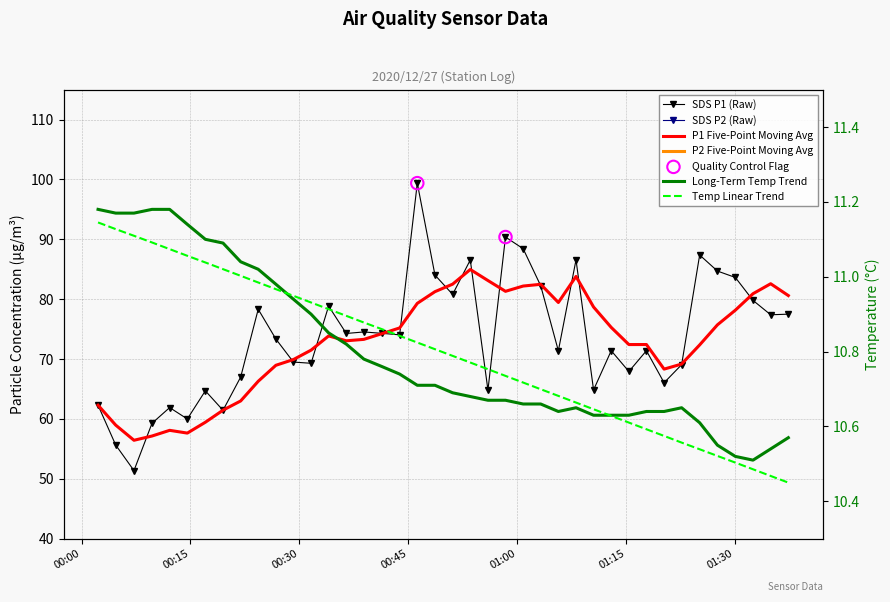

Which series reaches the maximum Y coordinate?

SDS_P1